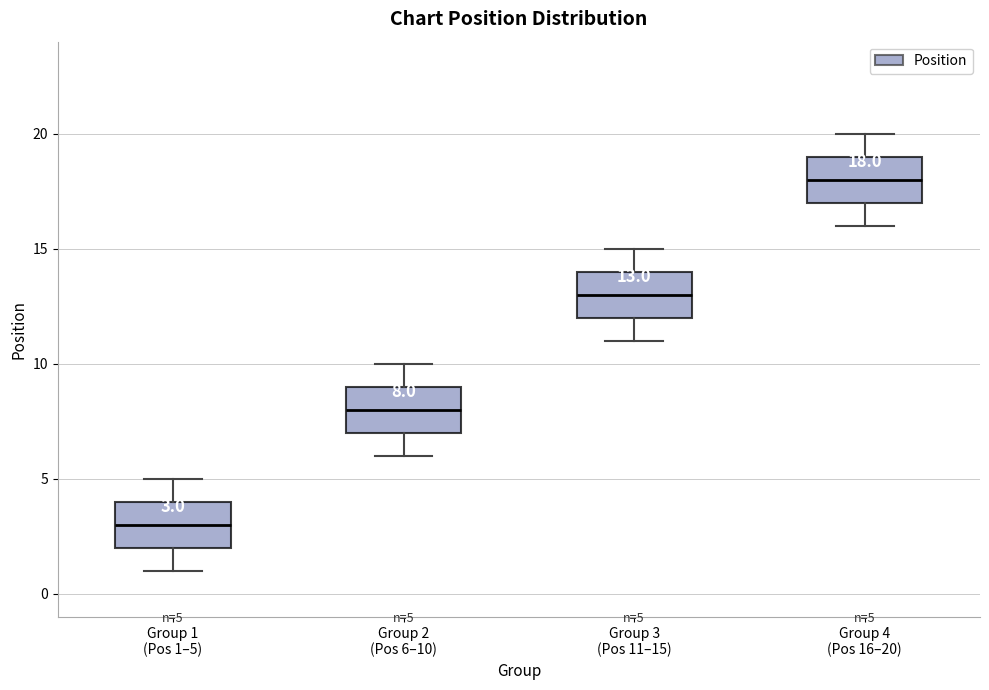

Which box's median line is the lowest?

Group 1 (Pos 1–5)